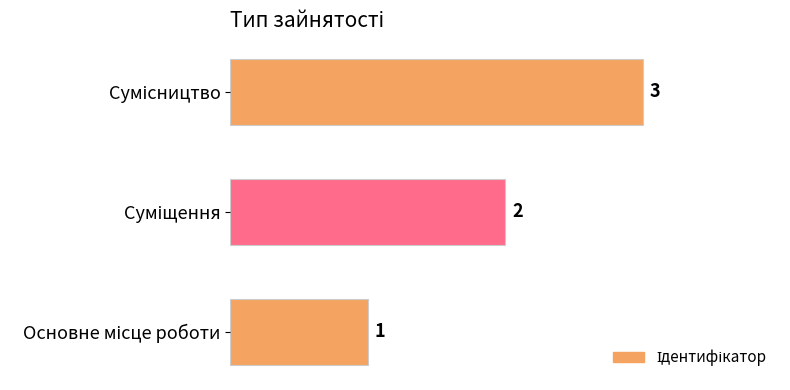

What is the greatest value displayed?

3